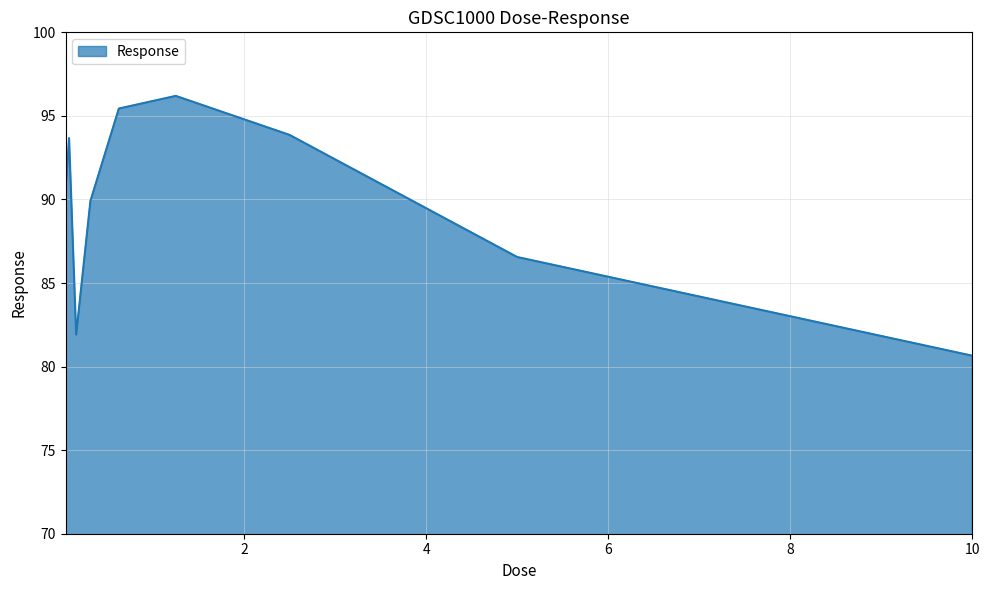

How many lines are shown in the chart?

1